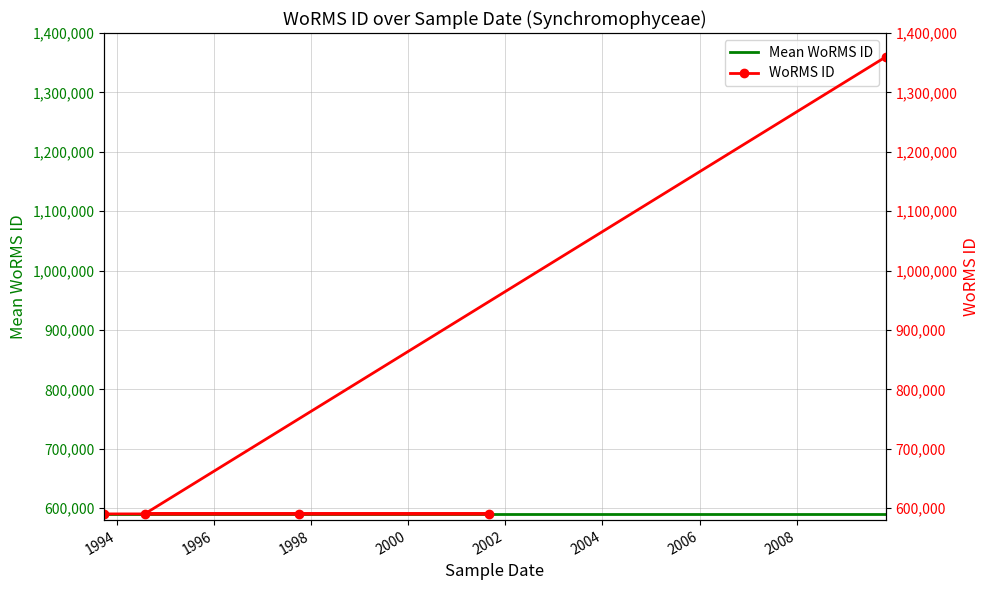

Which label corresponds to the smallest value in the chart?

01-10-1997